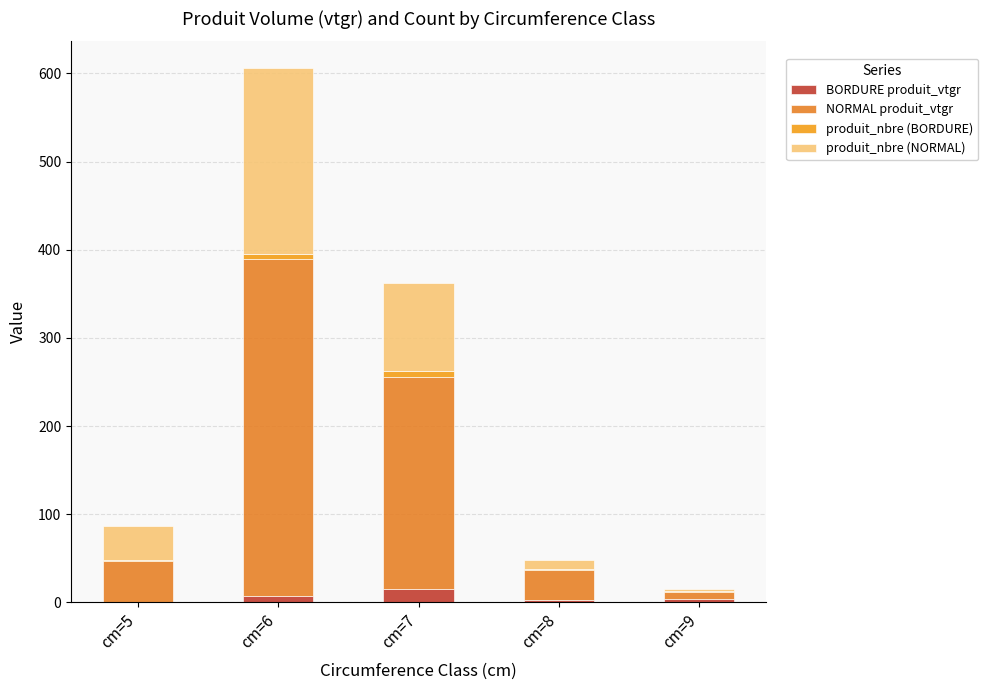

The value of produit_nbre (BORDURE) at cm=6 is 2.9. True or false?

False